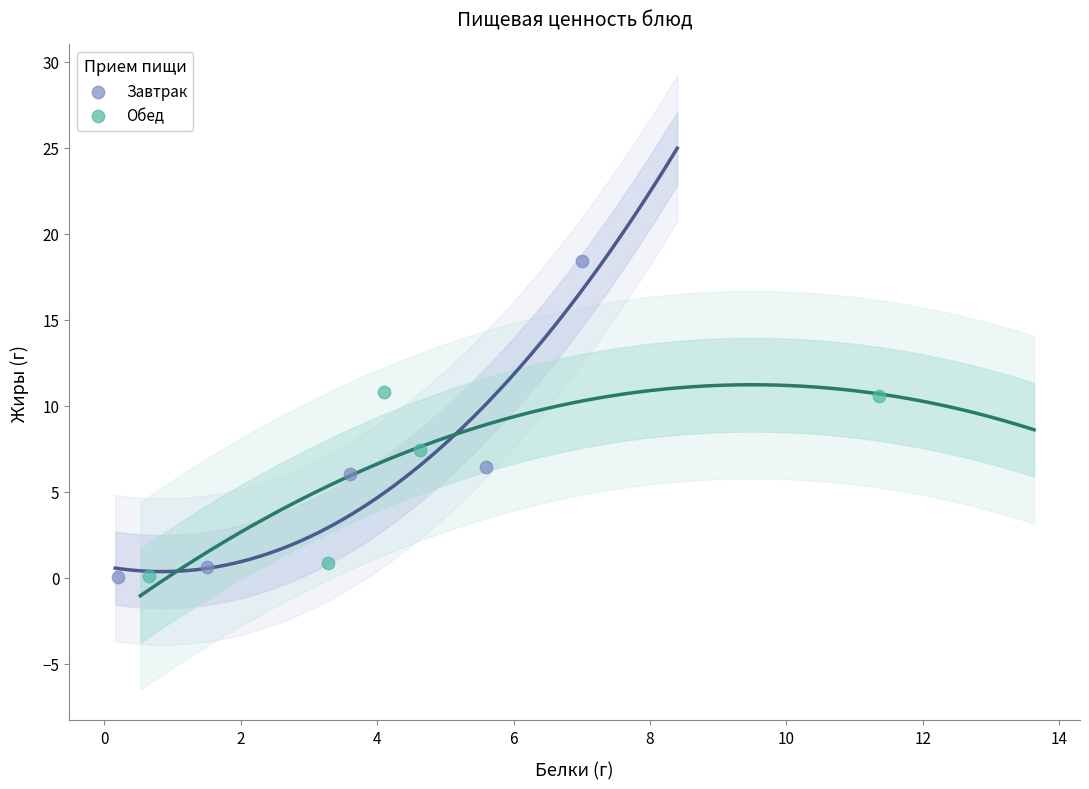

Which series reaches the maximum Y coordinate?

Завтрак